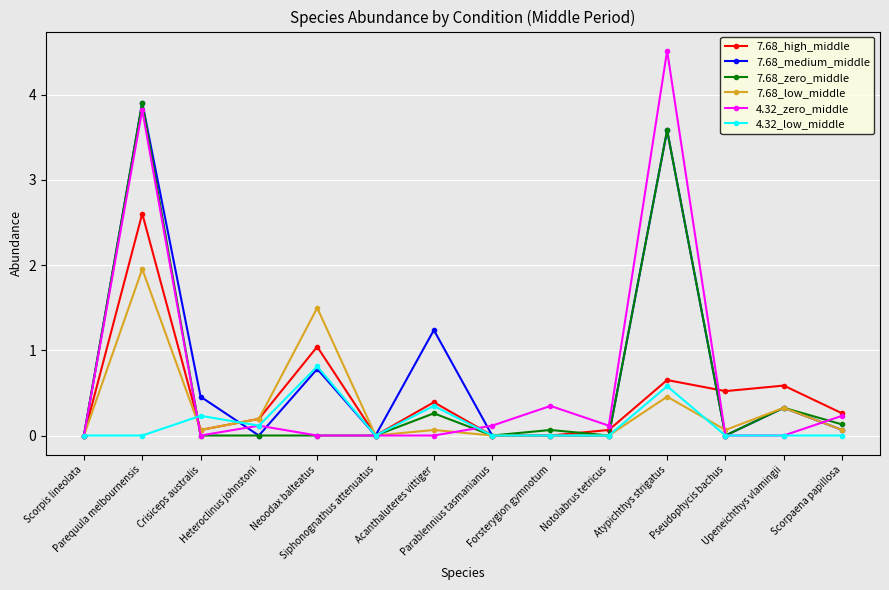

The 7.68_low_middle series shows 1.5 at Neoodax balteatus. True or false?

True